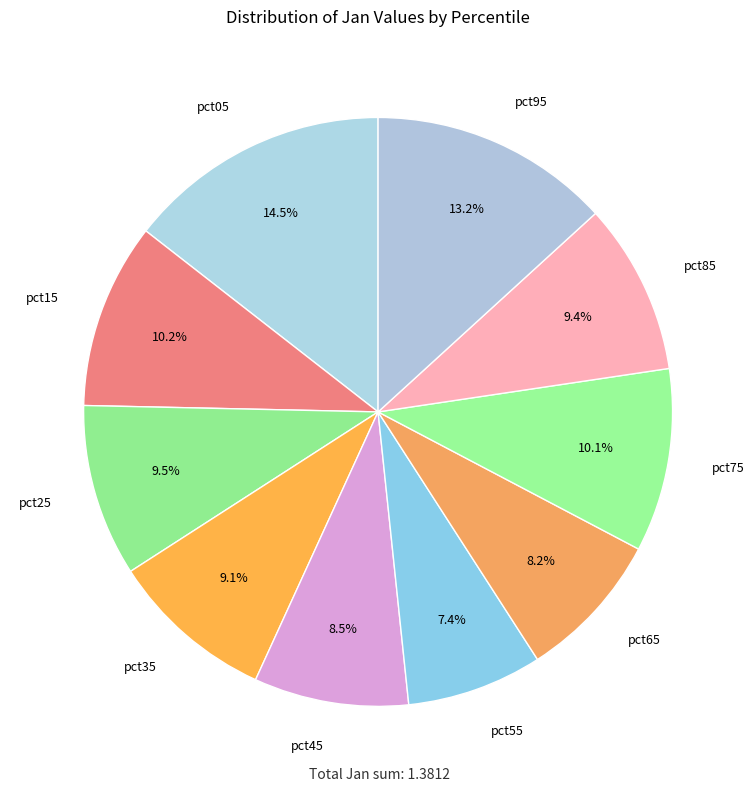

Count the number of slices in the pie.

10